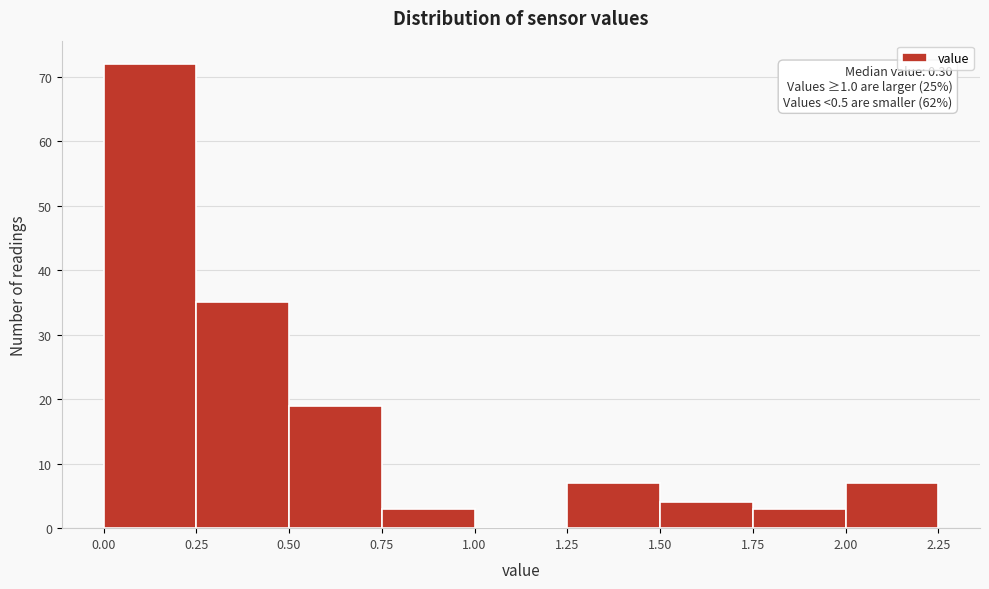

Which range on the x-axis has the tallest bar?

0.00 to 0.25